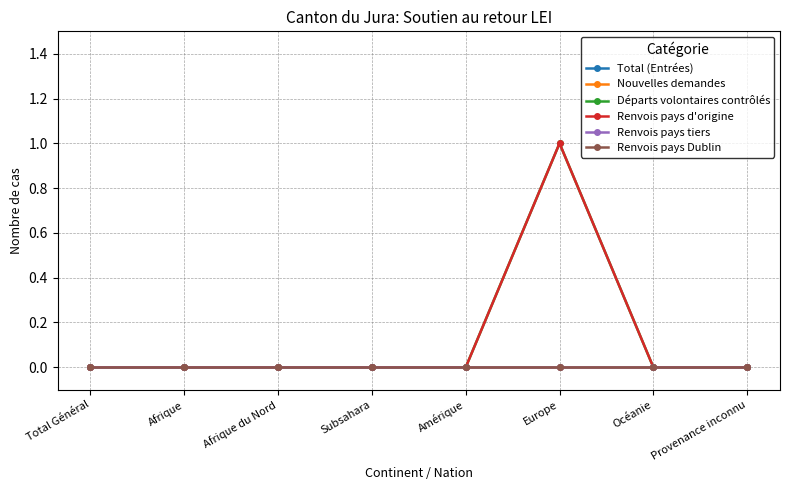

Between Afrique and Europe, which series saw the biggest shift?

Départs volontaires contrôlés